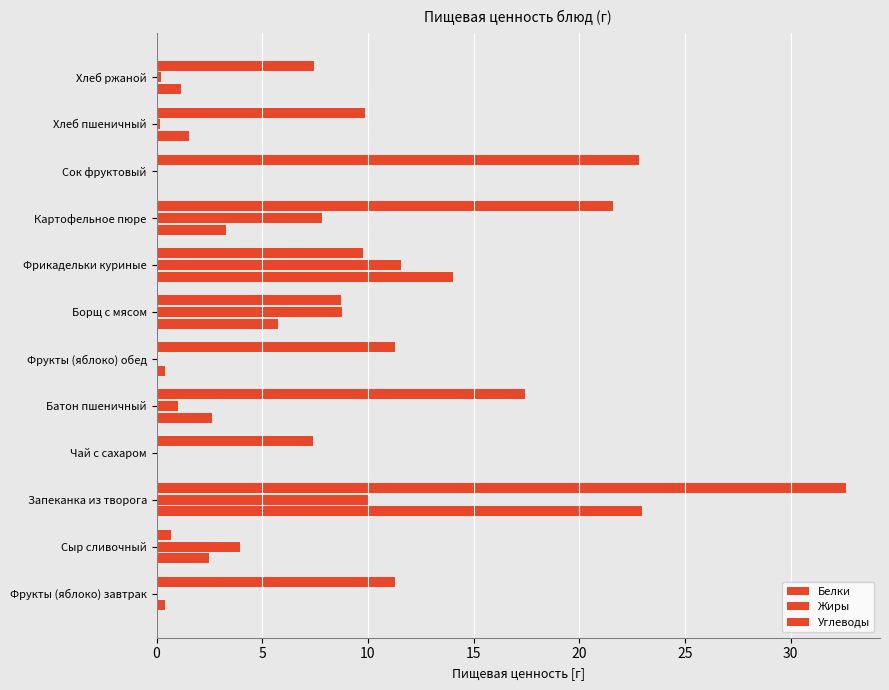

Rank the series by their maximum value, from lowest to highest.

Жиры, Белки, Углеводы